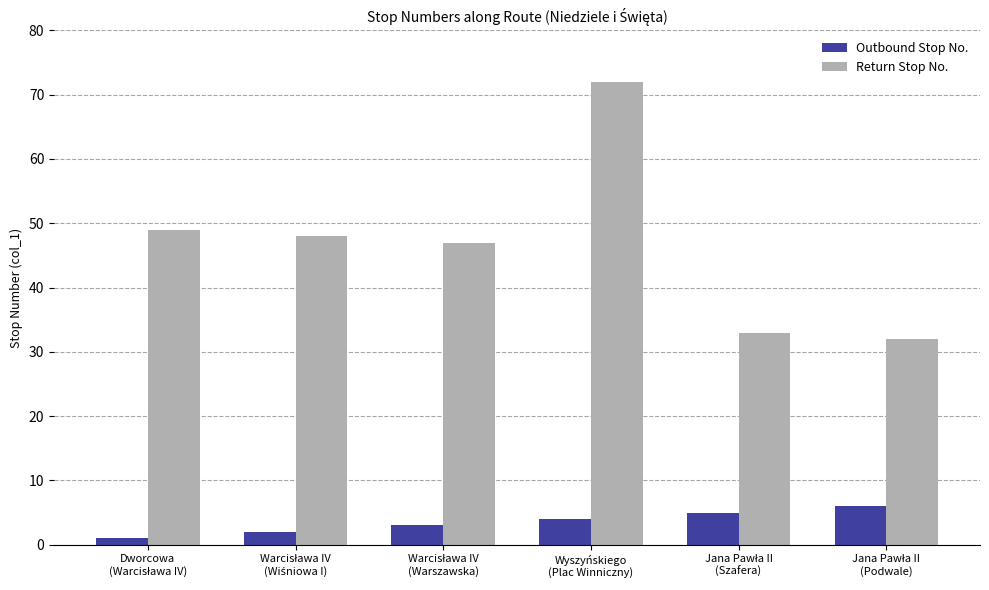

What is the maximum value for Return Stop No.?

72